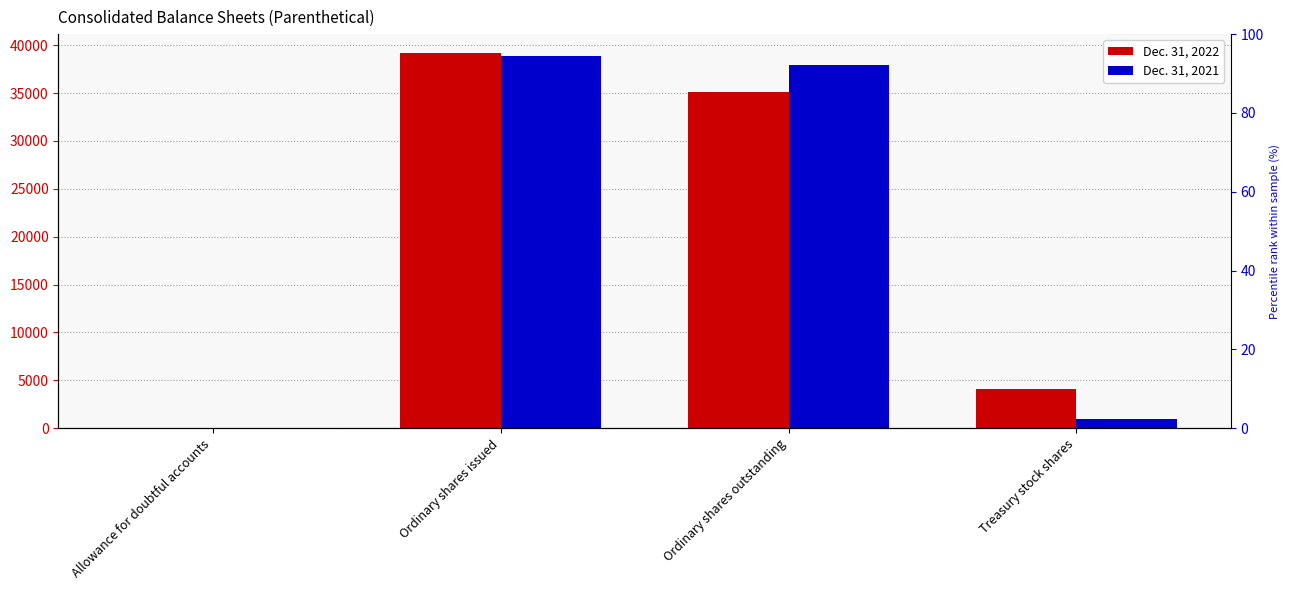

Reading right to left, list all the values displayed in this chart.

Dec. 31, 2022: 4100.0	35100.0	39200.0	7.3
Dec. 31, 2021: 1000.0	37900.0	38900.0	4.1